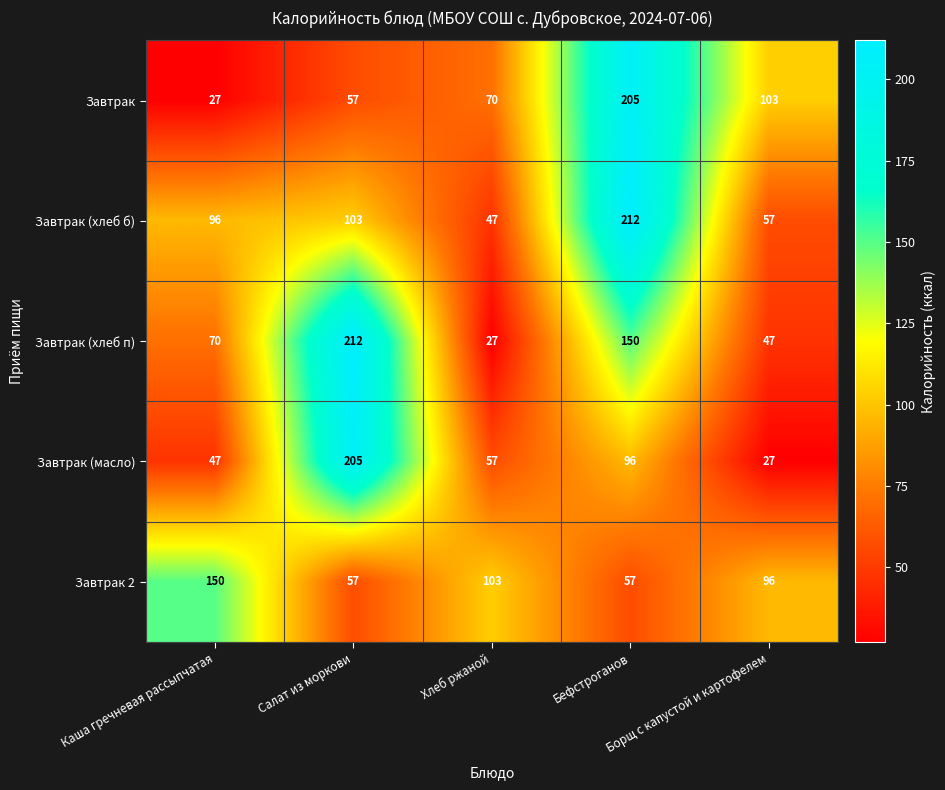

What is the maximum value for Завтрак (масло)?

205